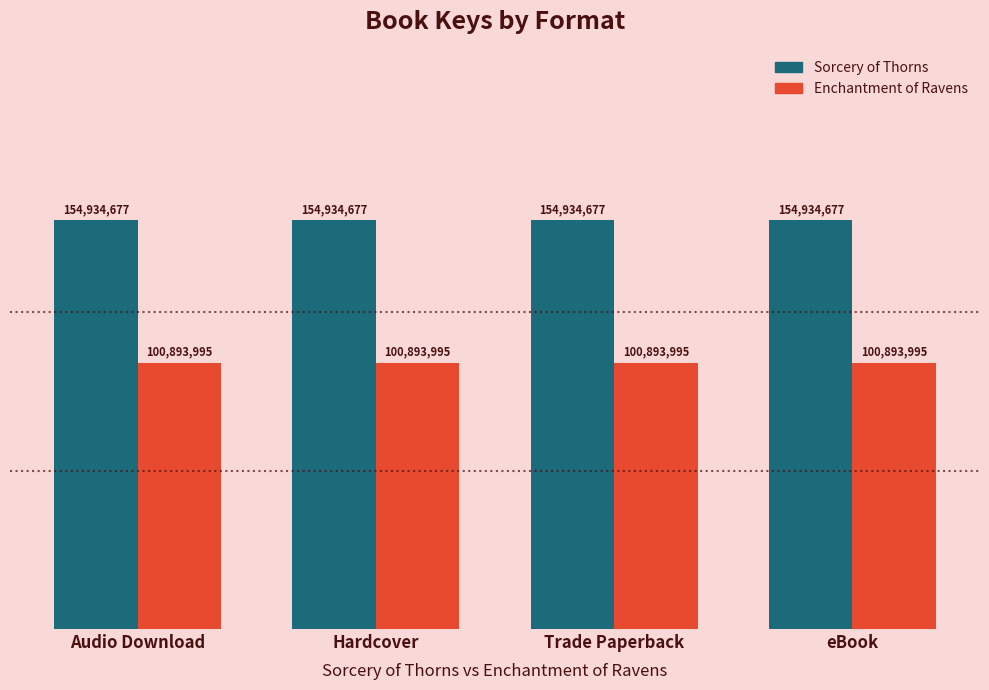

At Hardcover, list the series in order from smallest to largest.

Enchantment of Ravens, Sorcery of Thorns